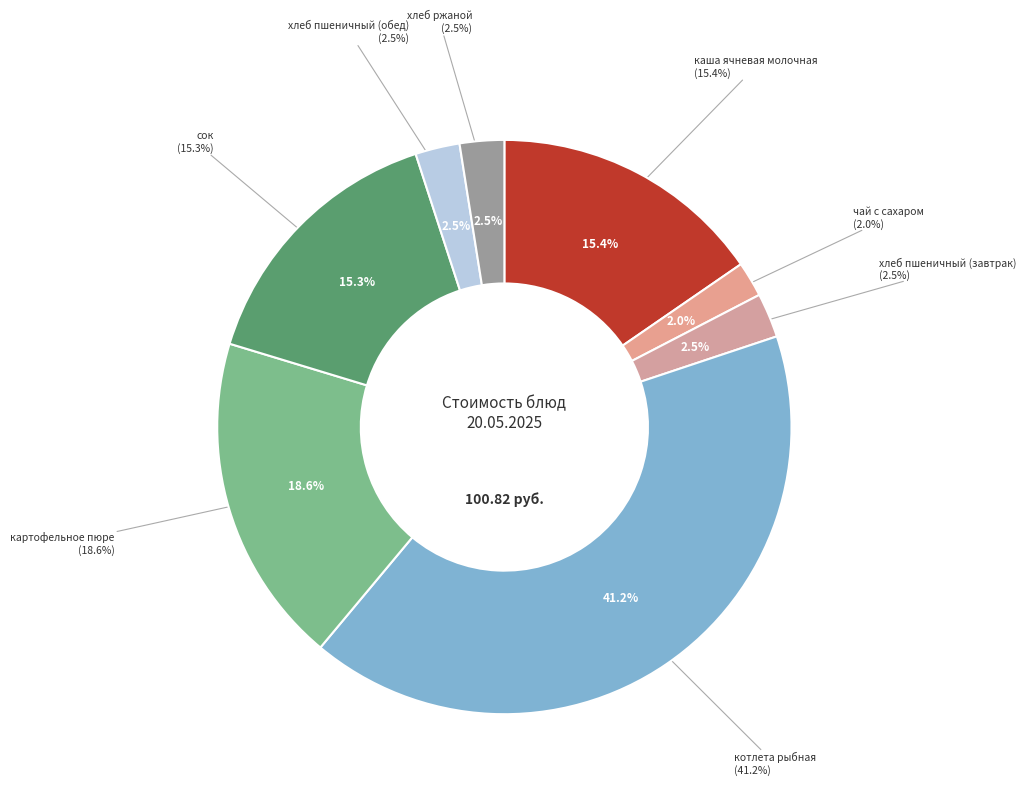

To the nearest percent, what percentage of the pie is хлеб пшеничный (обед)?

2%